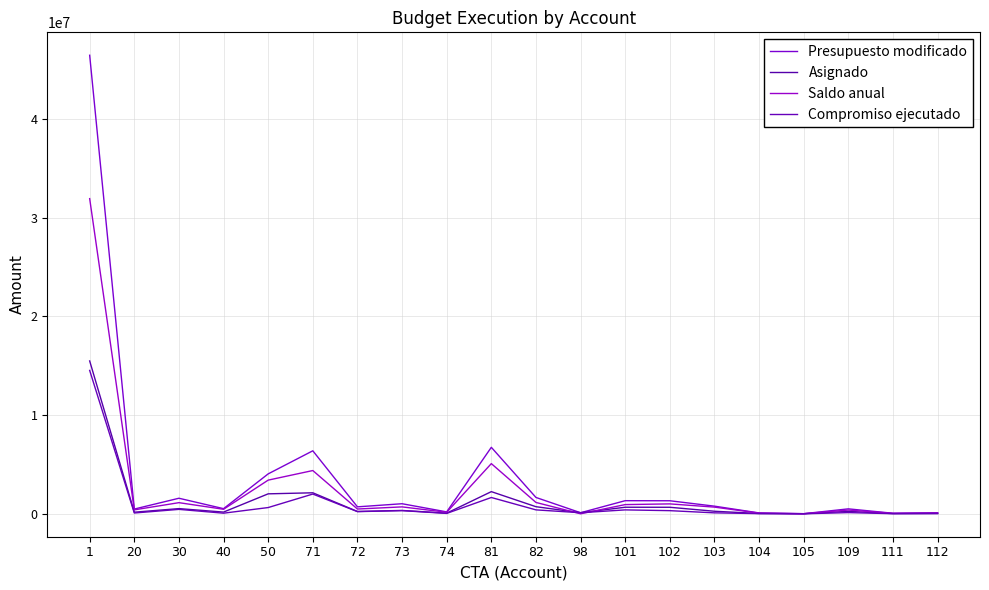

Which has a higher value, 98 or 71?

71